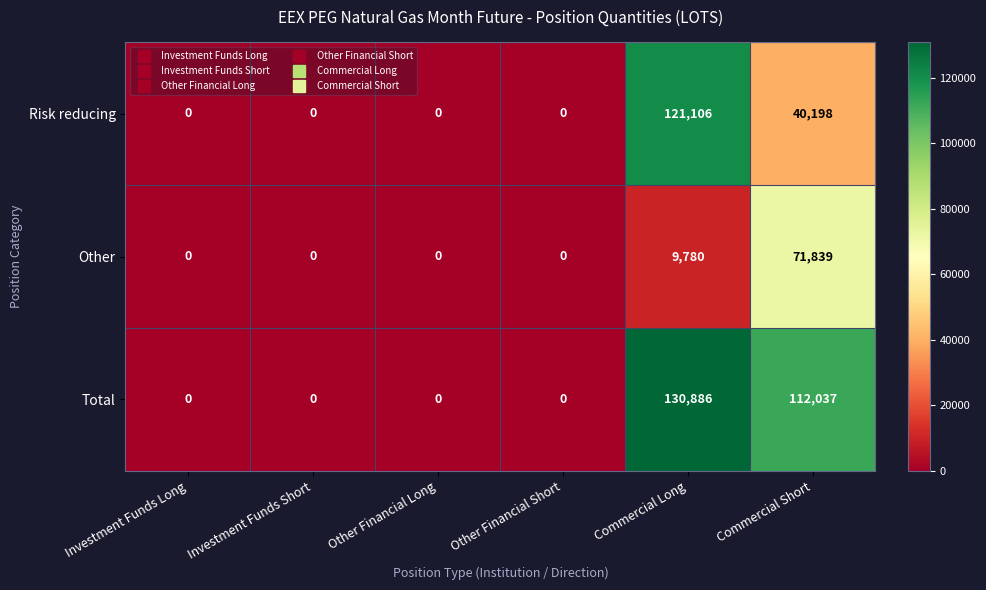

True or false: Risk reducing has a value of 202735 at Commercial Long.

False